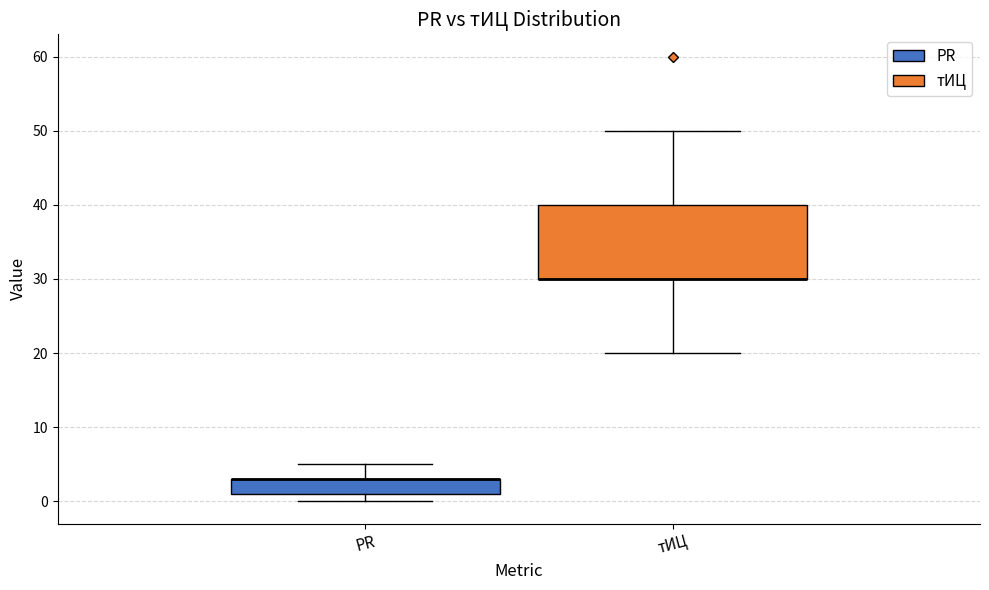

Where is the upper edge of the box for тИЦ on the y-axis? The values are not printed on the chart, so give them approximately, as read against the axis.

40